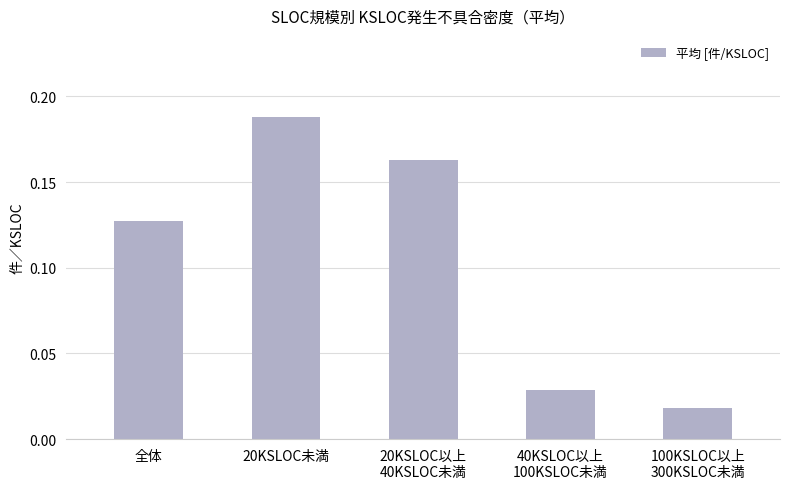

Count the number of categories in the chart.

5